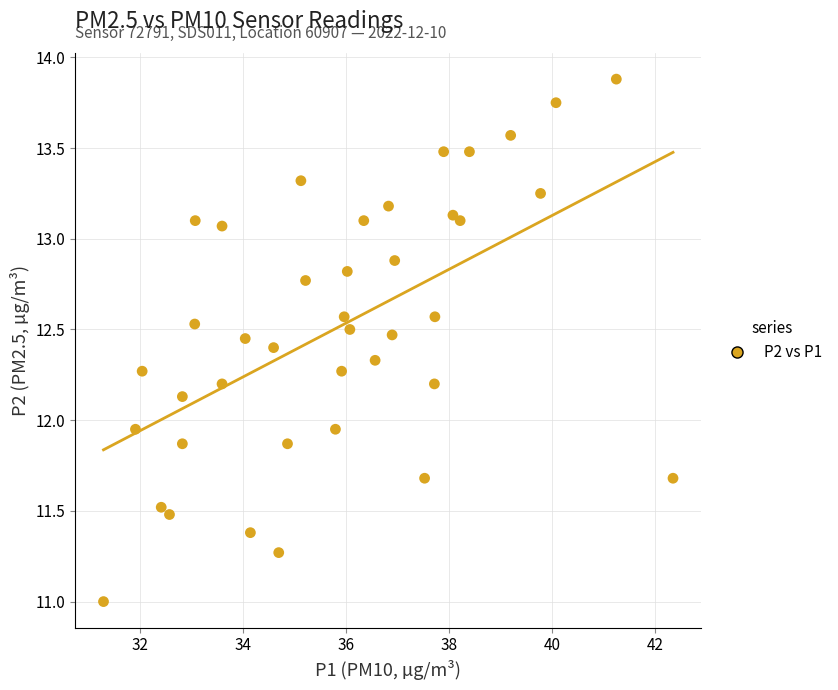

What is the range of Y values (max minus min)?

2.9